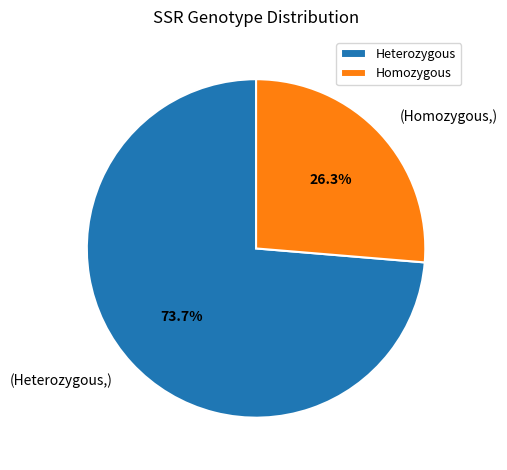

What percentage do Homozygous and Heterozygous together represent?

100.0%